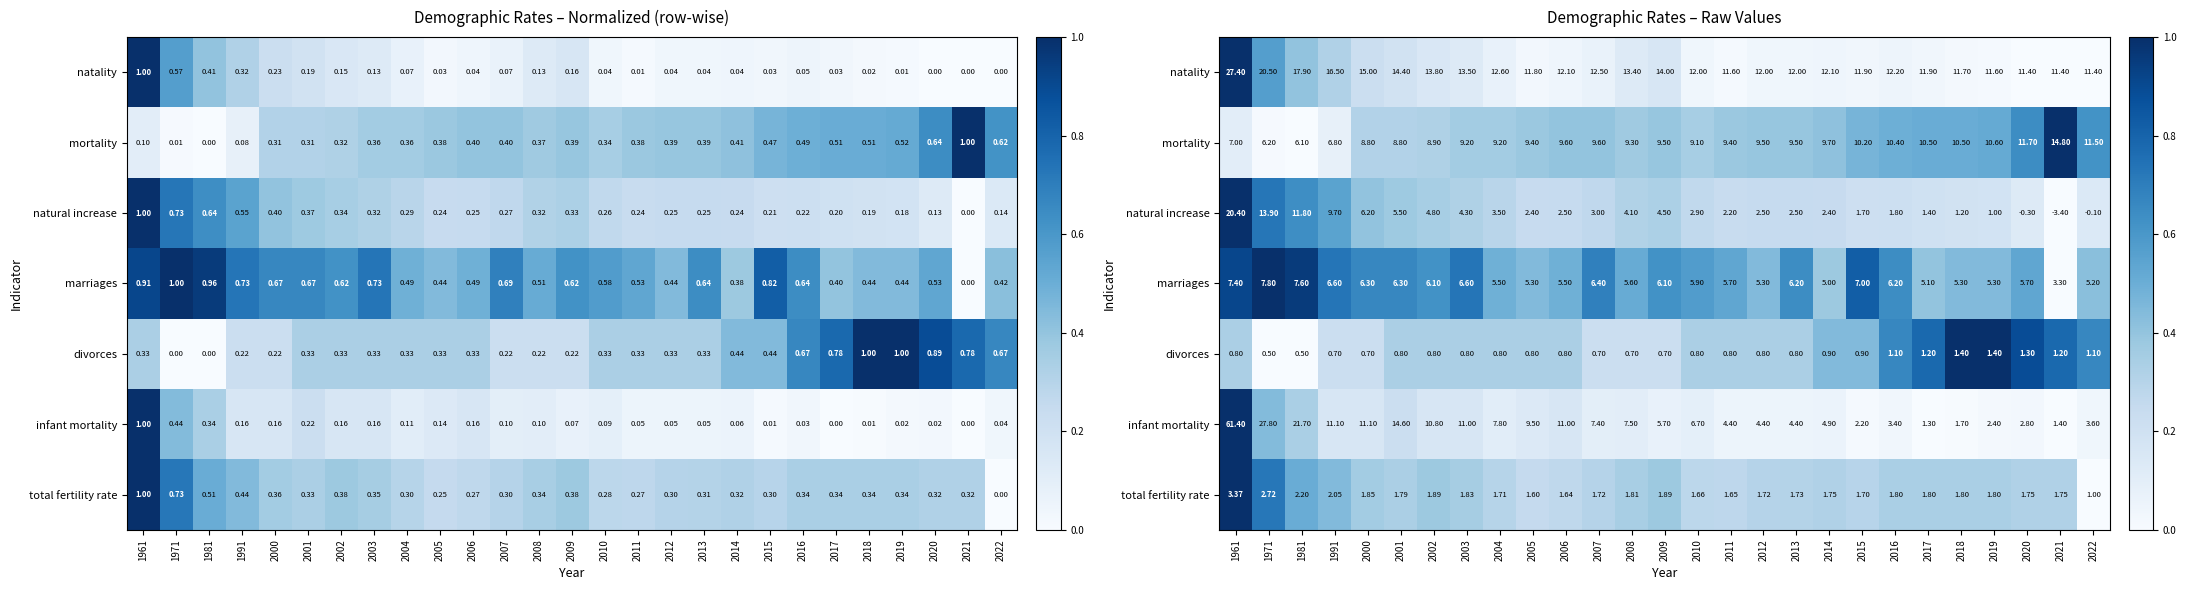

Is it true that marriages equals 0.6 at 2002?

True